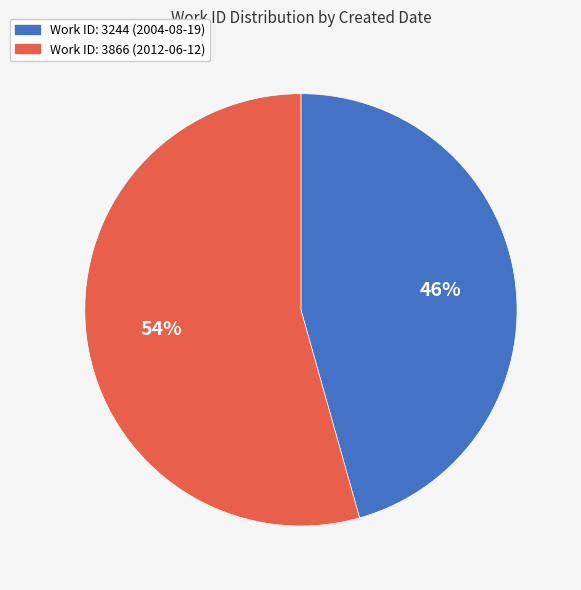

To the nearest percent, what is the average slice percentage?

50%